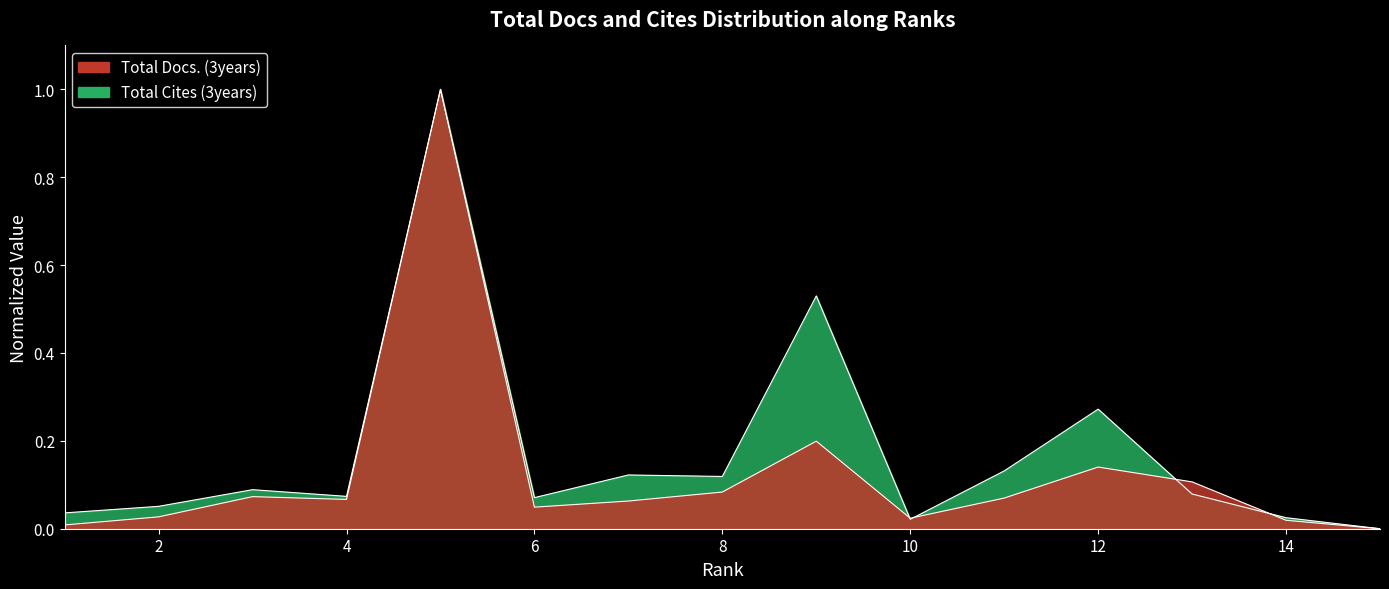

Between 6 and 15, which series saw the biggest shift?

Total Cites (3years)